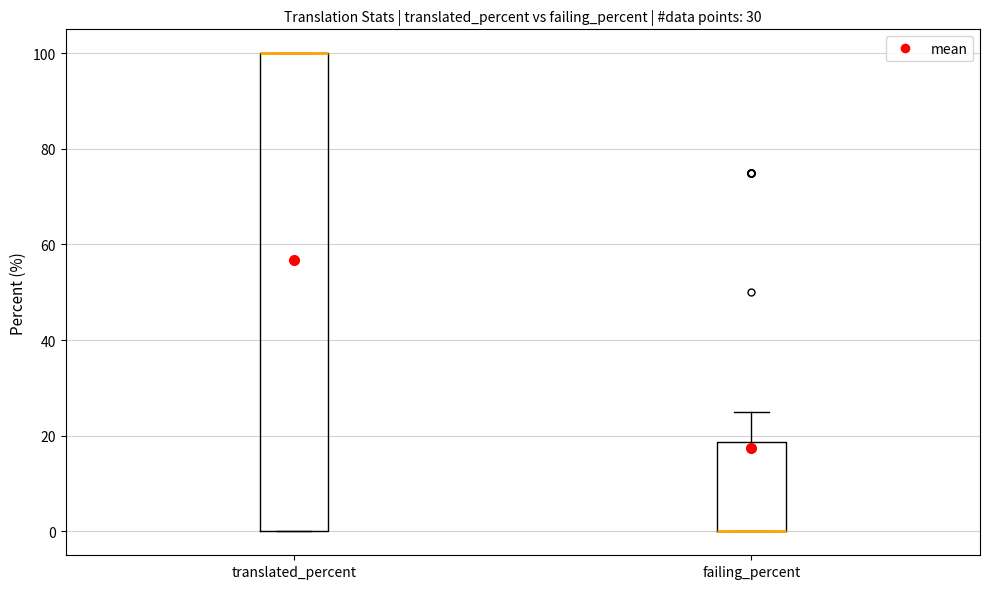

Which box is the tallest, from its lower edge to its upper edge?

translated_percent